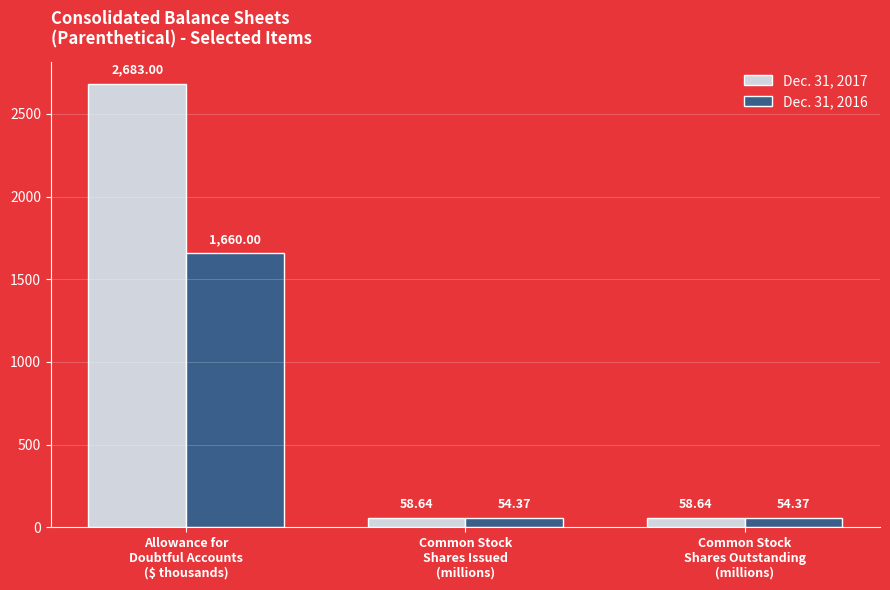

What are all the series names shown in the legend?

Dec. 31, 2017, Dec. 31, 2016